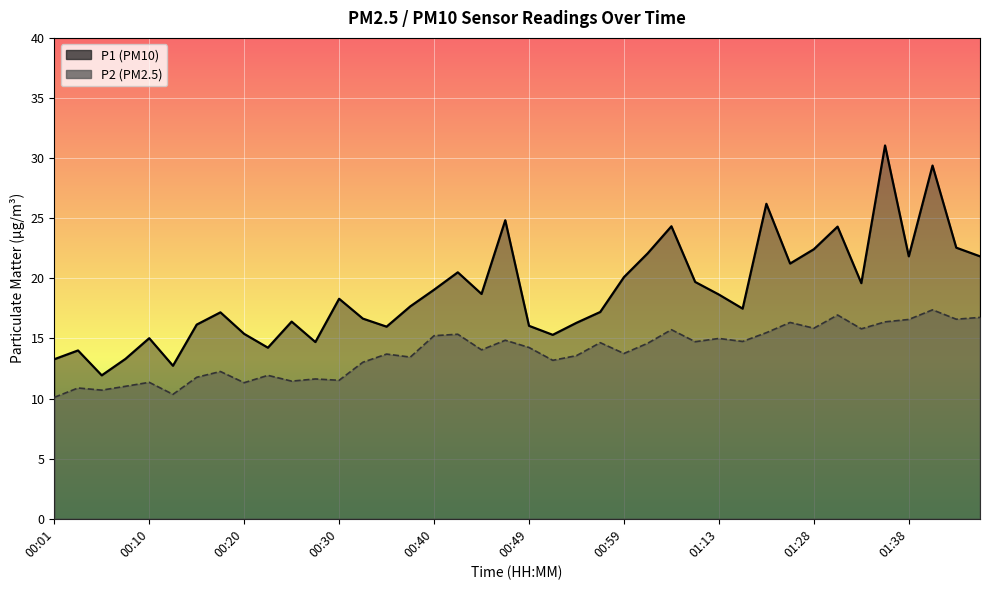

True or false: P2 has a value of 3.2 at 01:10.

False